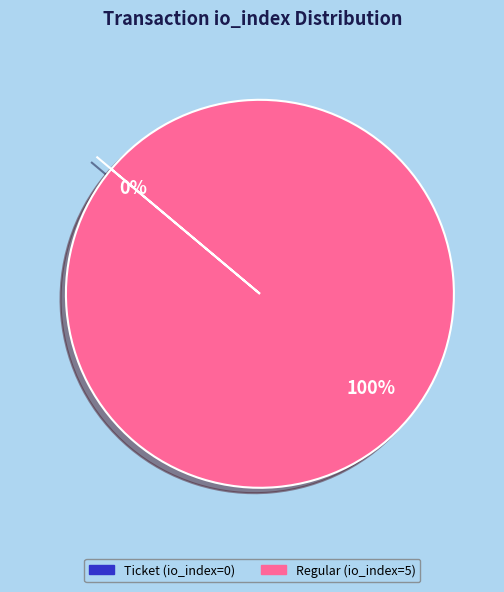

How many segments does this pie chart have?

2